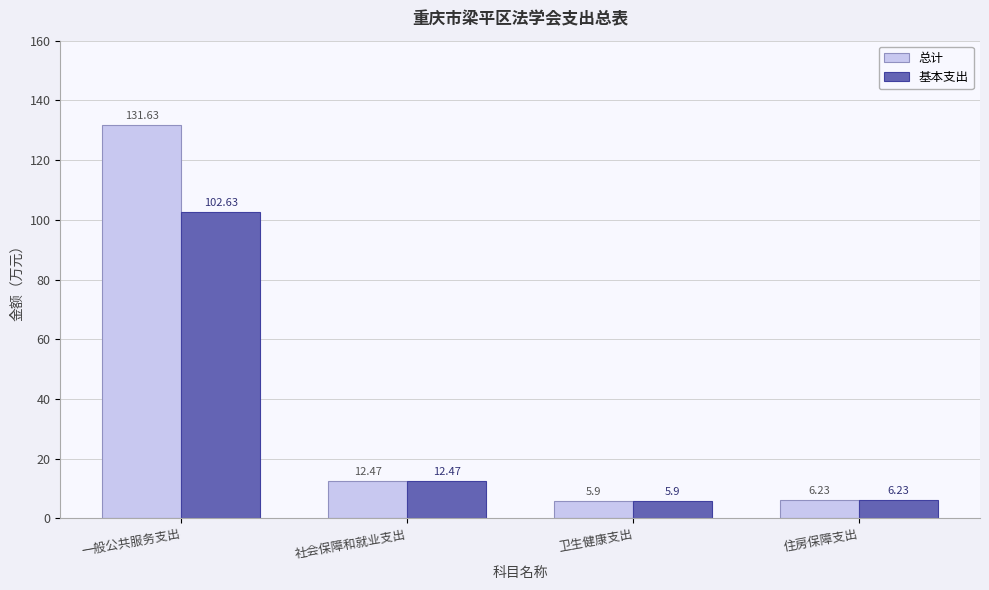

How many bars are there in total?

8